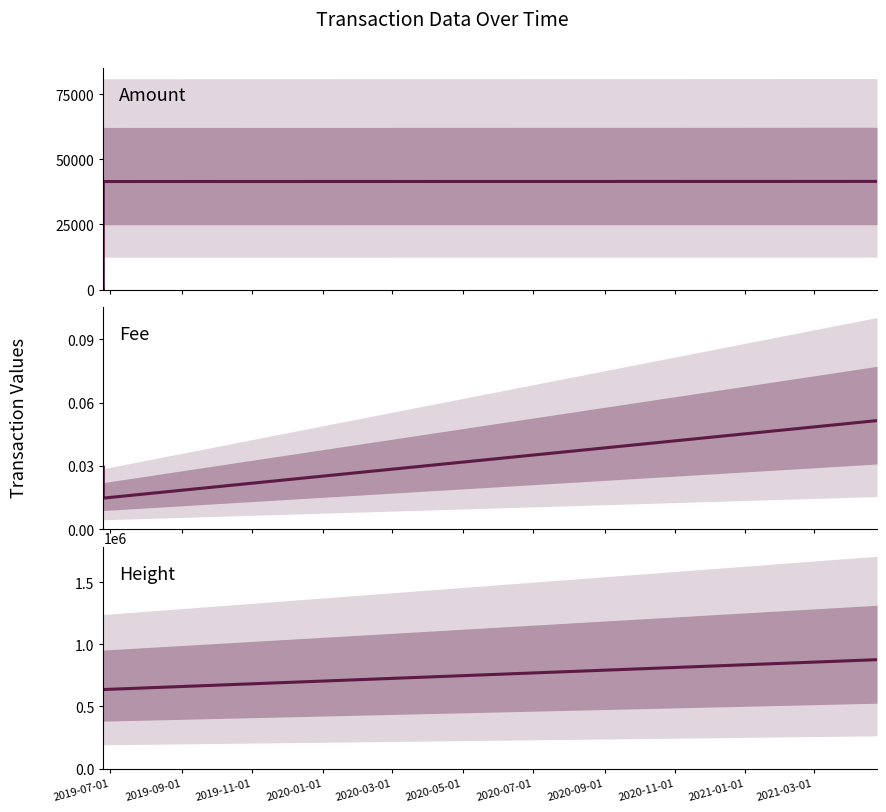

What is the sum of all Height values?

2781978.0